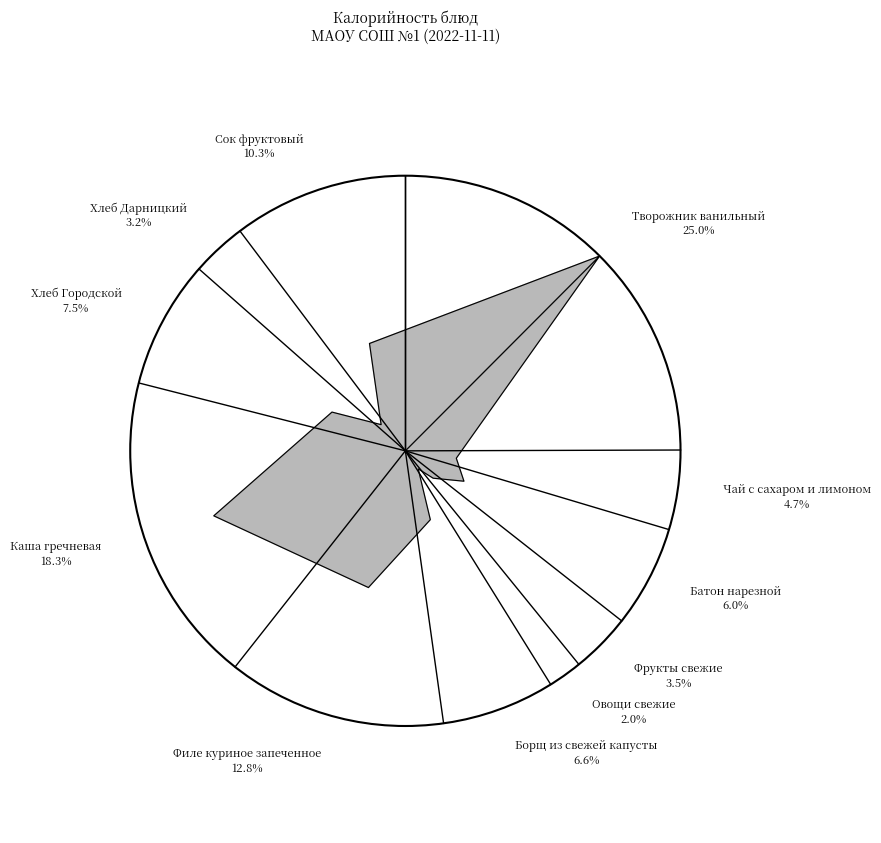

Which slice is the smallest?

Овощи свежие